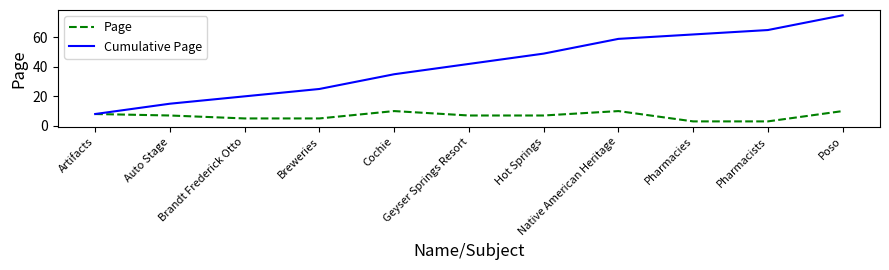

True or false: Page has a value of 7 at Hot Springs.

True